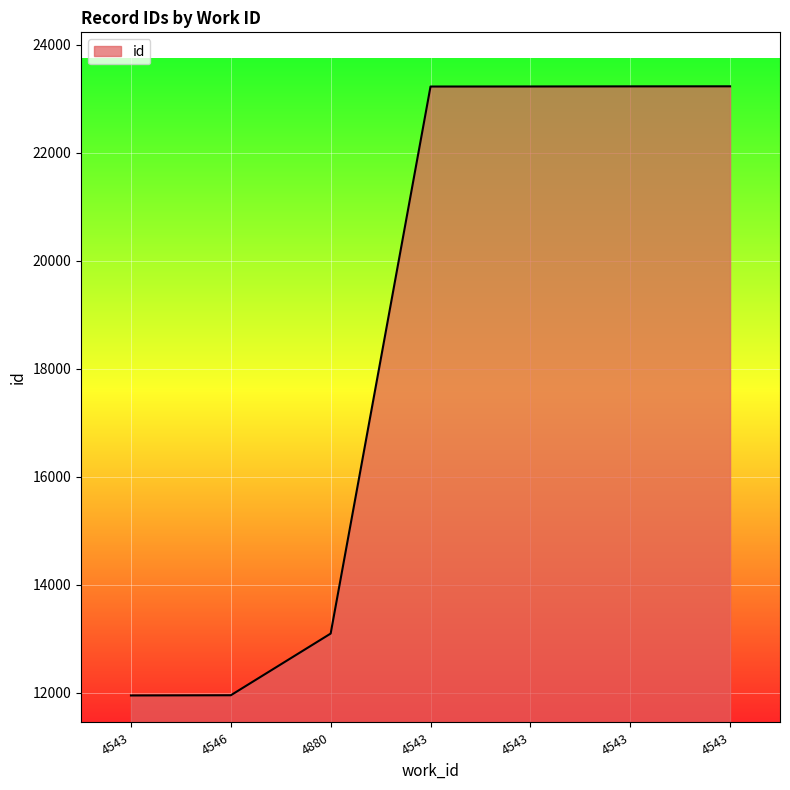

Is this an area chart (filled region under the line)?

Yes